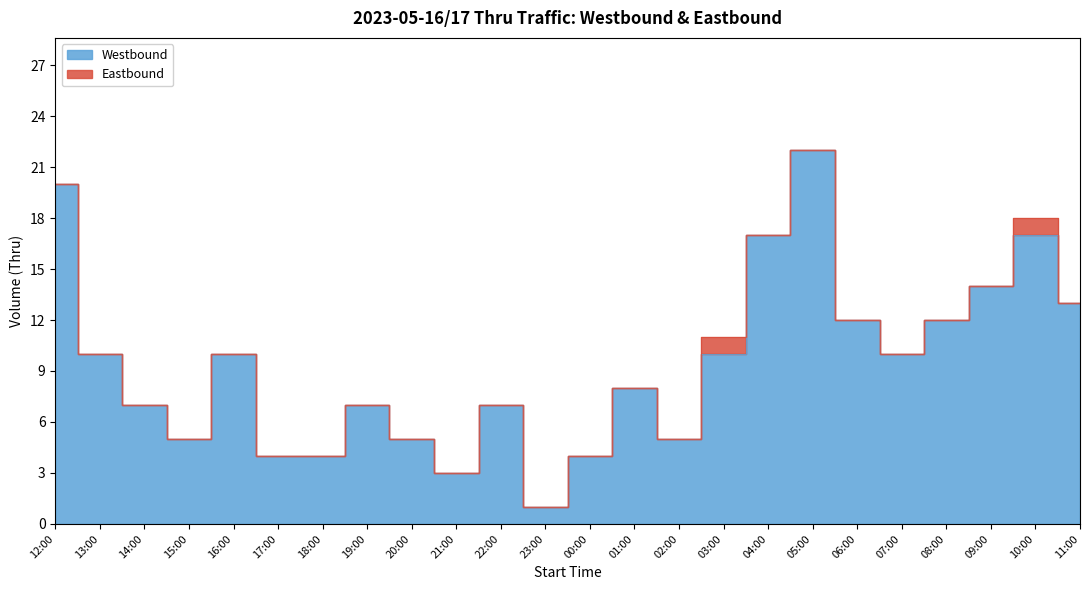

What is the sum of all values?

227